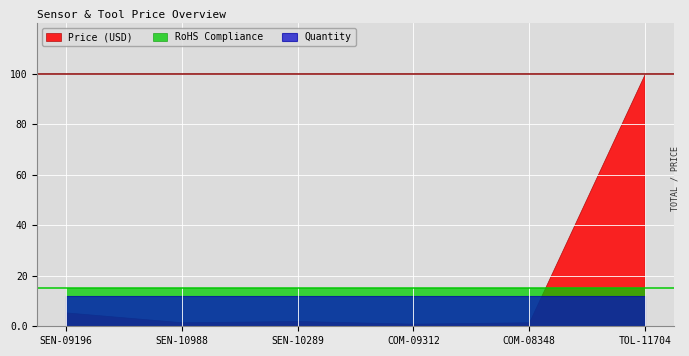

What is the value of the Price (USD) point at the 3rd from the left?

2.1